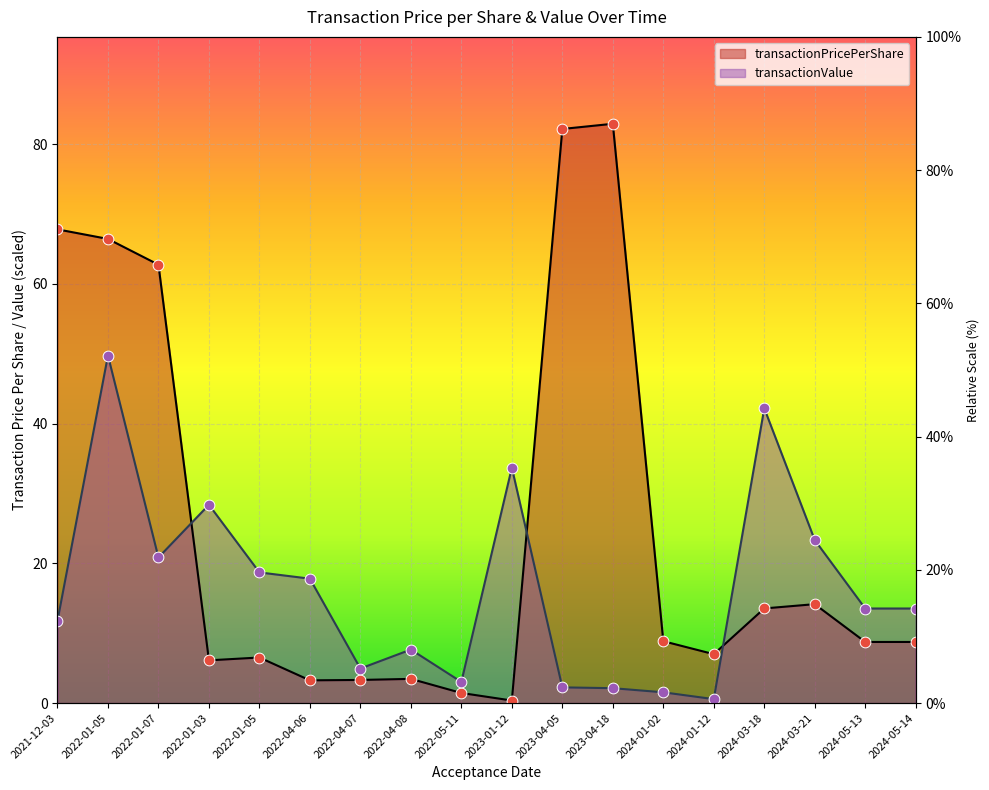

Which series contains the lowest Y value?

transactionPricePerShare